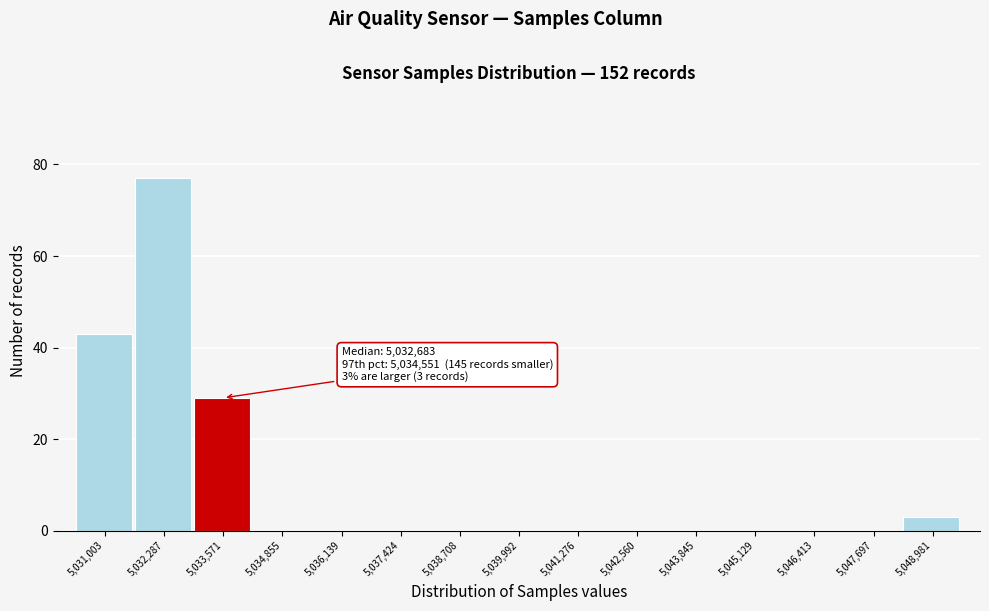

Reading left to right, what are all the values shown in this chart?

5,031,003=43	5,032,287=77	5,033,571=29	5,034,855=0	5,036,139=0	5,037,424=0	5,038,708=0	5,039,992=0	5,041,276=0	5,042,560=0	5,043,845=0	5,045,129=0	5,046,413=0	5,047,697=0	5,048,981=3